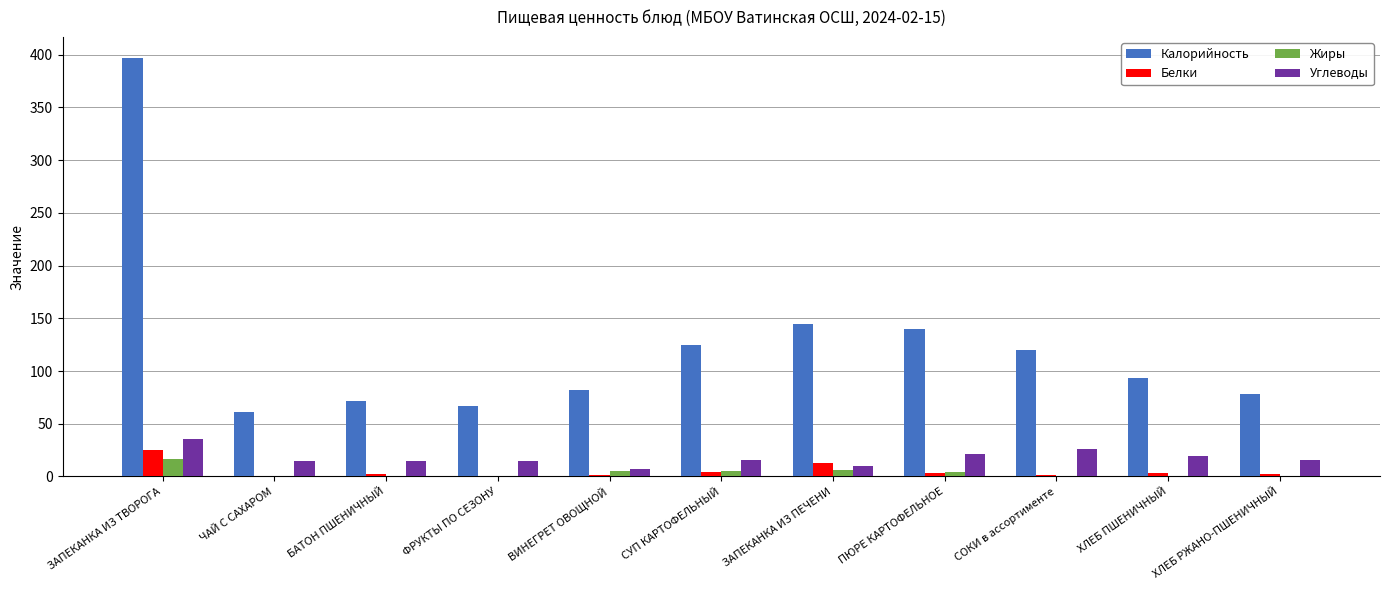

Is it true that Белки equals 4.6 at СУП КАРТОФЕЛЬНЫЙ?

True